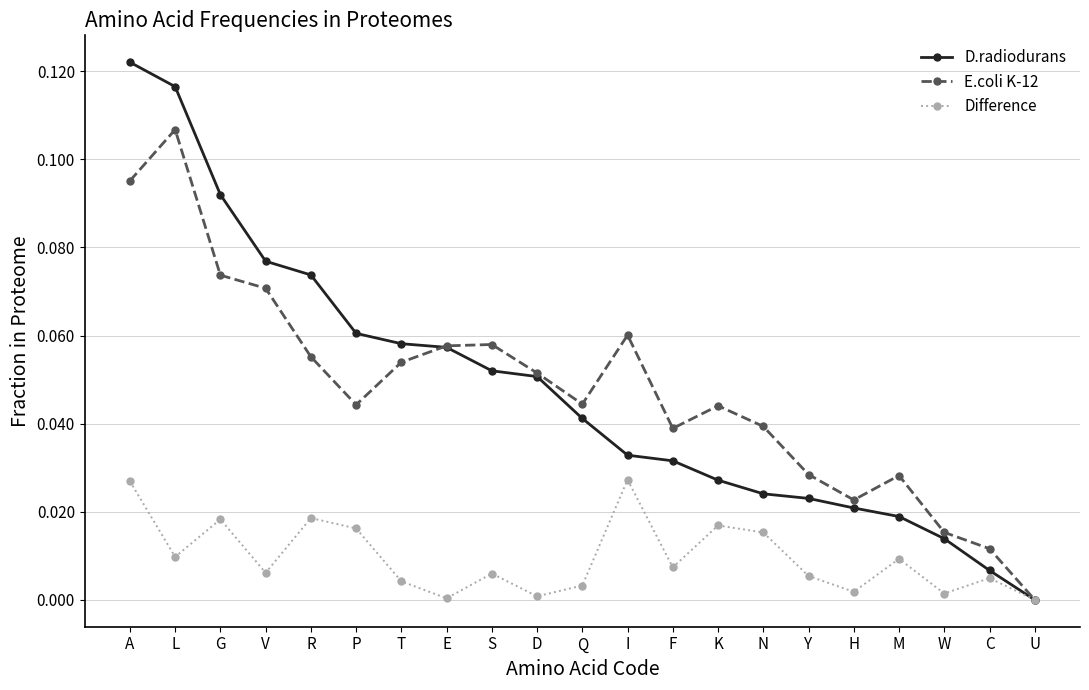

True or false: E.coli K-12 has more than 2 interior local peaks.

True